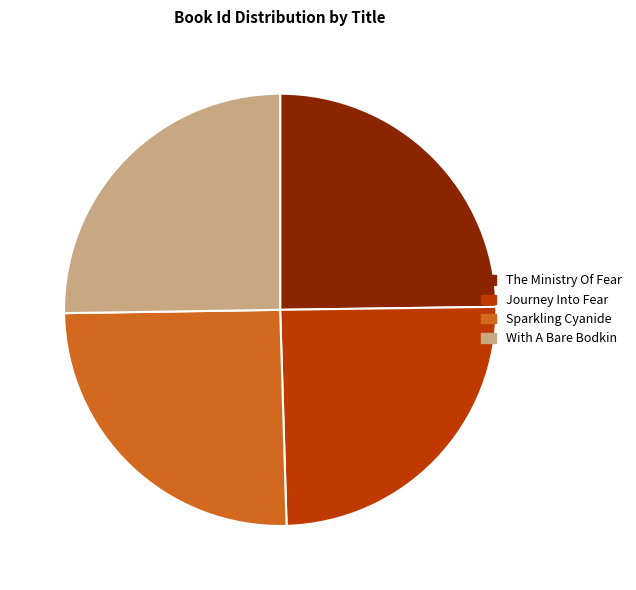

Do Sparkling Cyanide and Journey Into Fear together represent more than half of the pie?

No